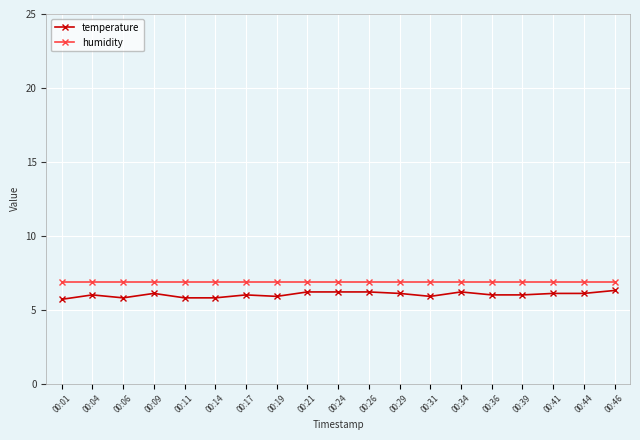

Between 00:11 and 00:24, which series saw the biggest shift?

temperature